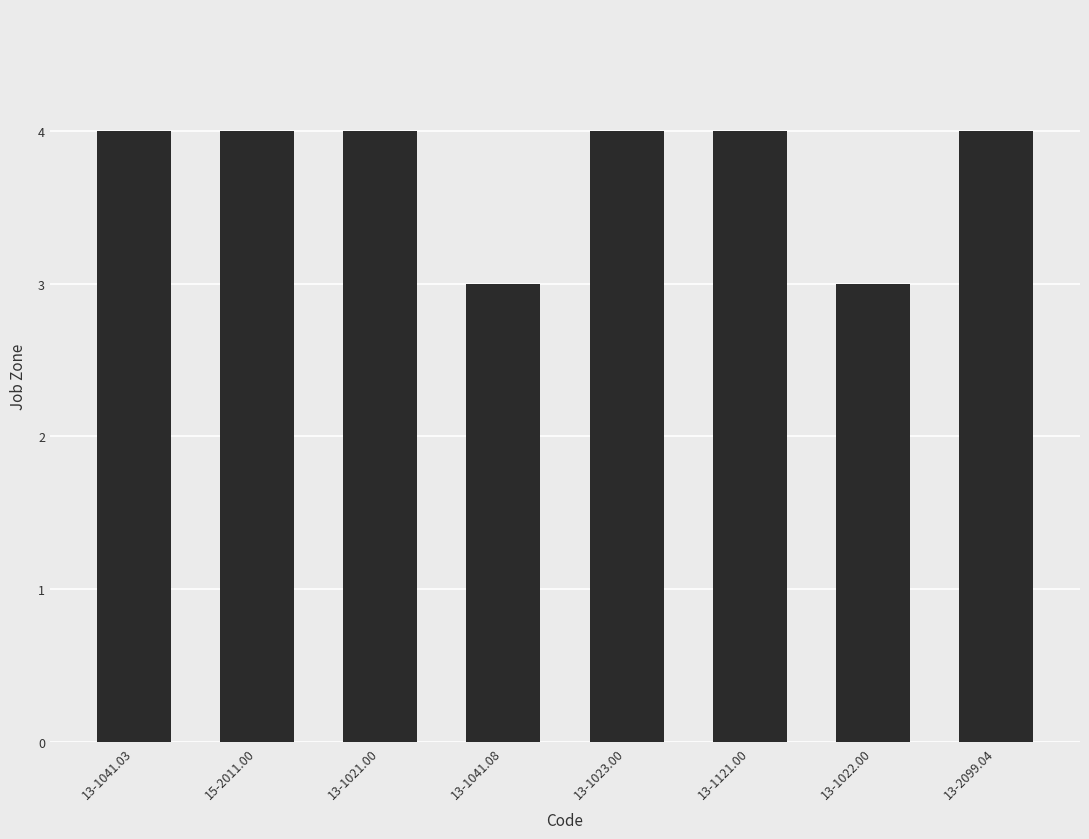

What is the approximate value at 13-1041.03?

4